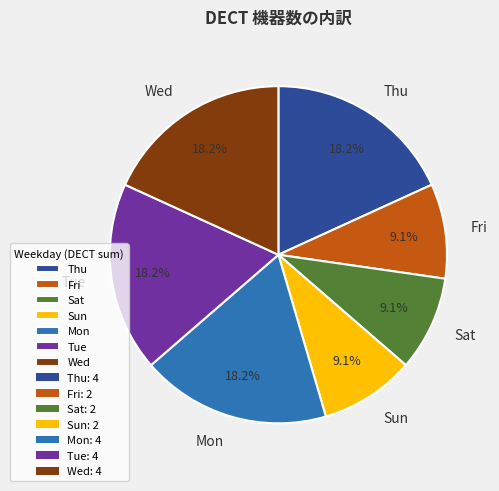

Combined, what portion of the pie is Wed and Sun?

27.3%